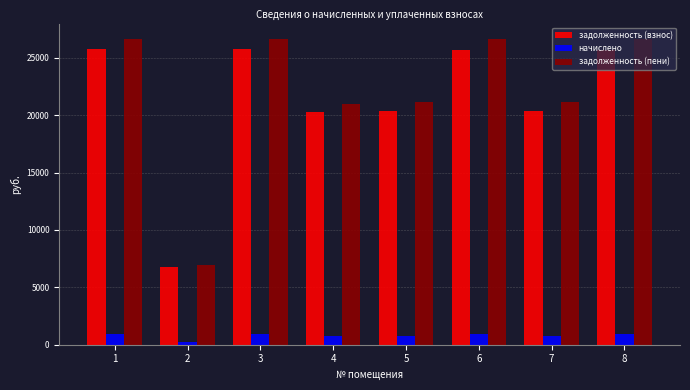

What is the minimum value shown in the chart?

239.8